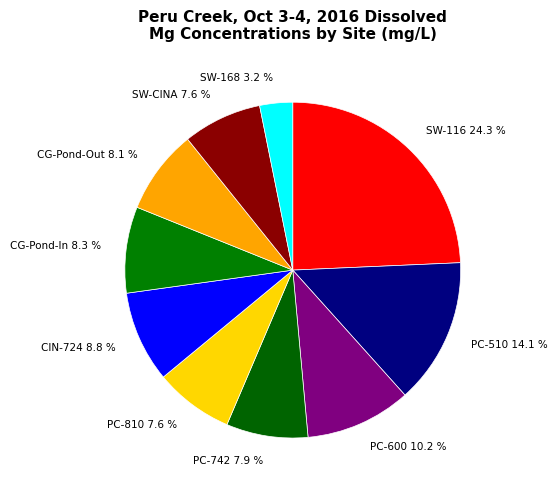

Is the sum of CIN-724 8.8 % and PC-510 14.1 % greater than half?

No